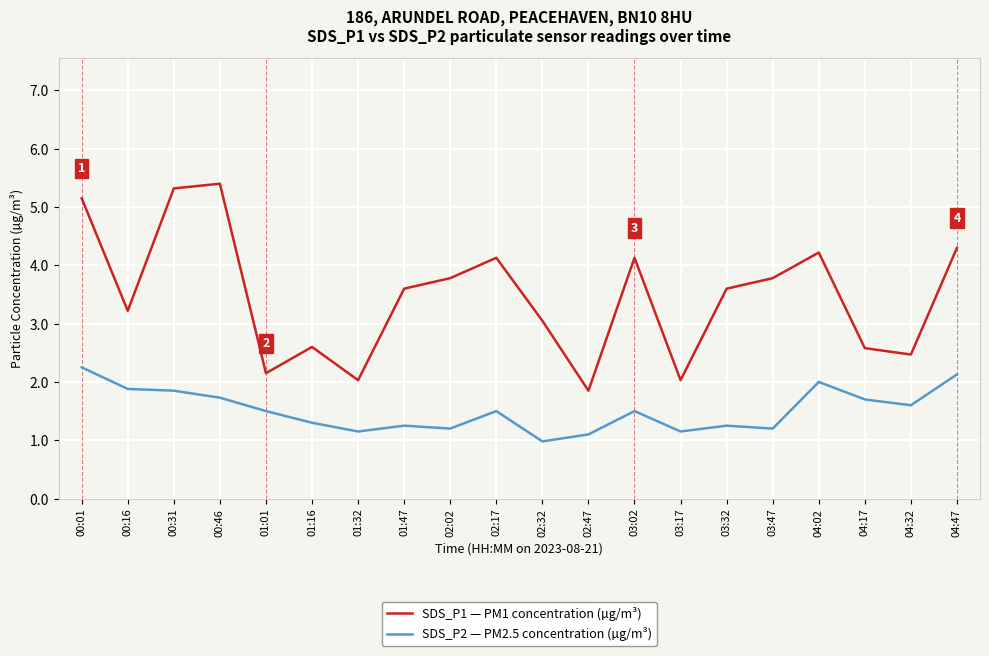

List the series in order of their peak value, highest first.

SDS_P1 — PM1 concentration (µg/m³), SDS_P2 — PM2.5 concentration (µg/m³)